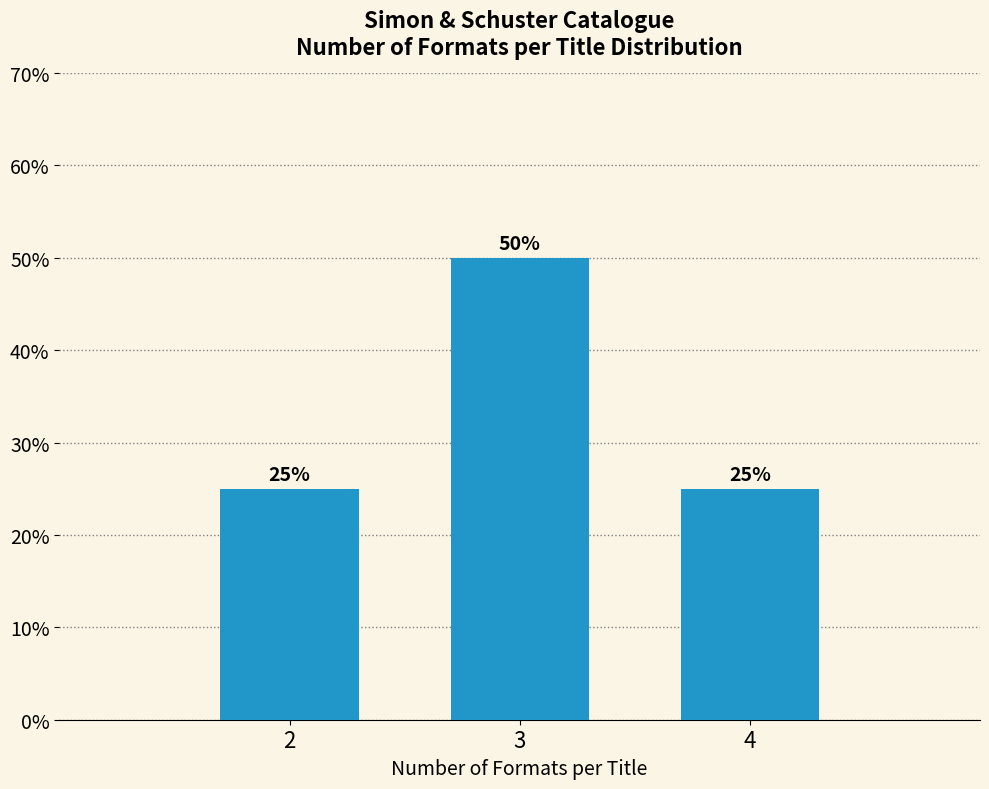

Are the bars horizontal?

No